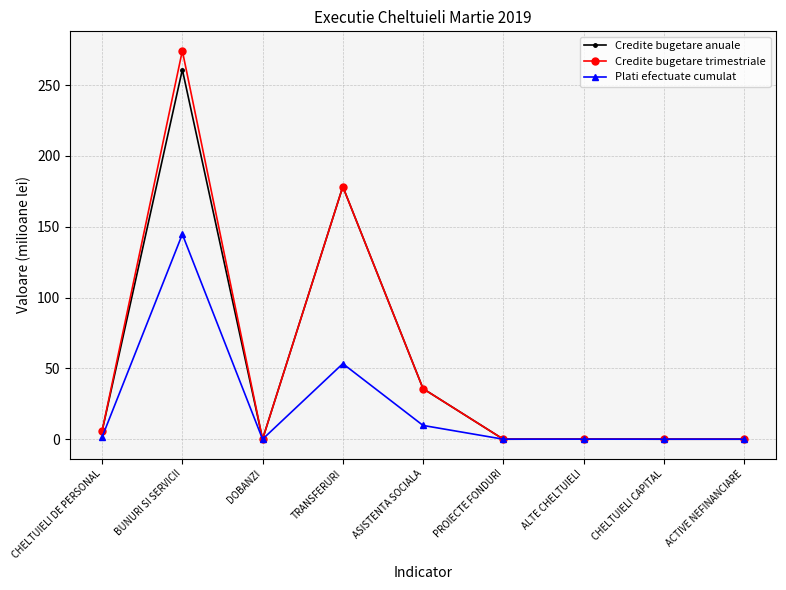

Where is the first local minimum for Credite bugetare trimestriale?

DOBANZI